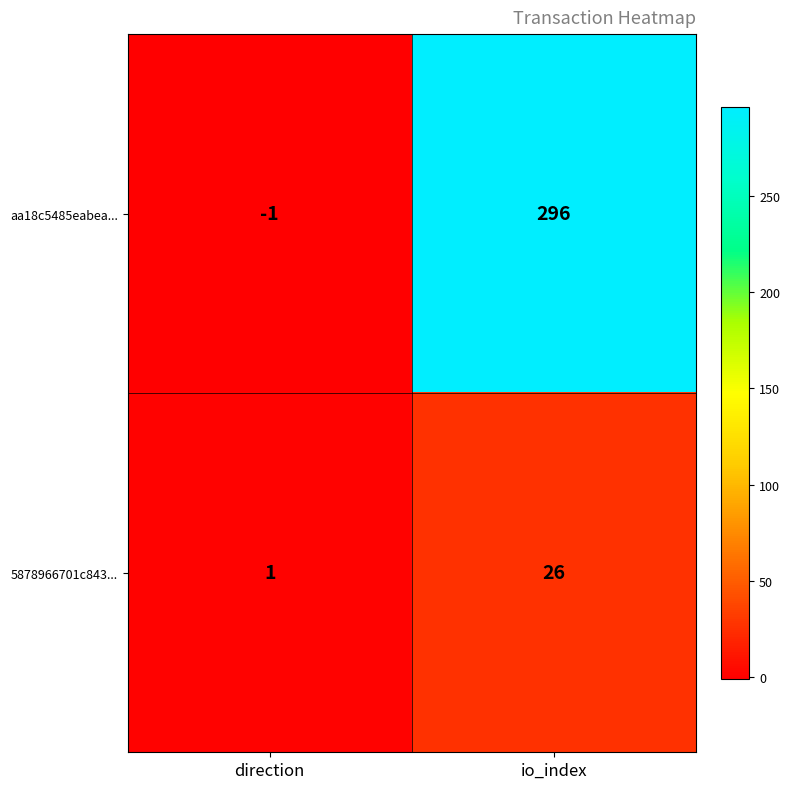

What is the difference between the highest and lowest values at direction?

2